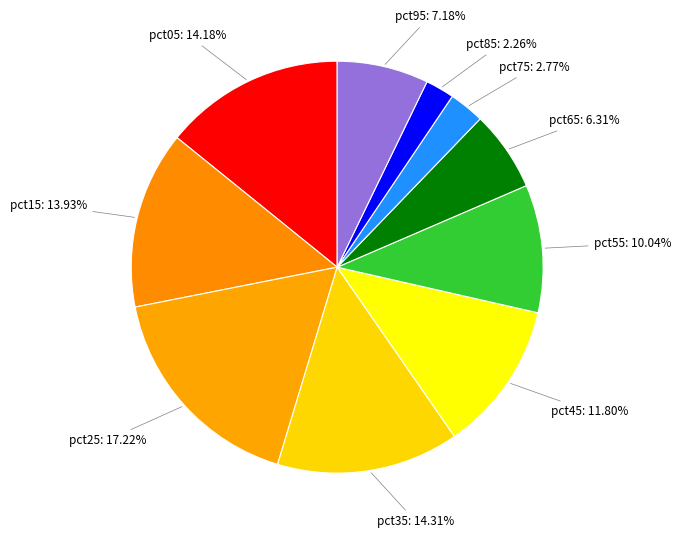

To the nearest percent, what is the difference between the largest and smallest slice percentages?

15%